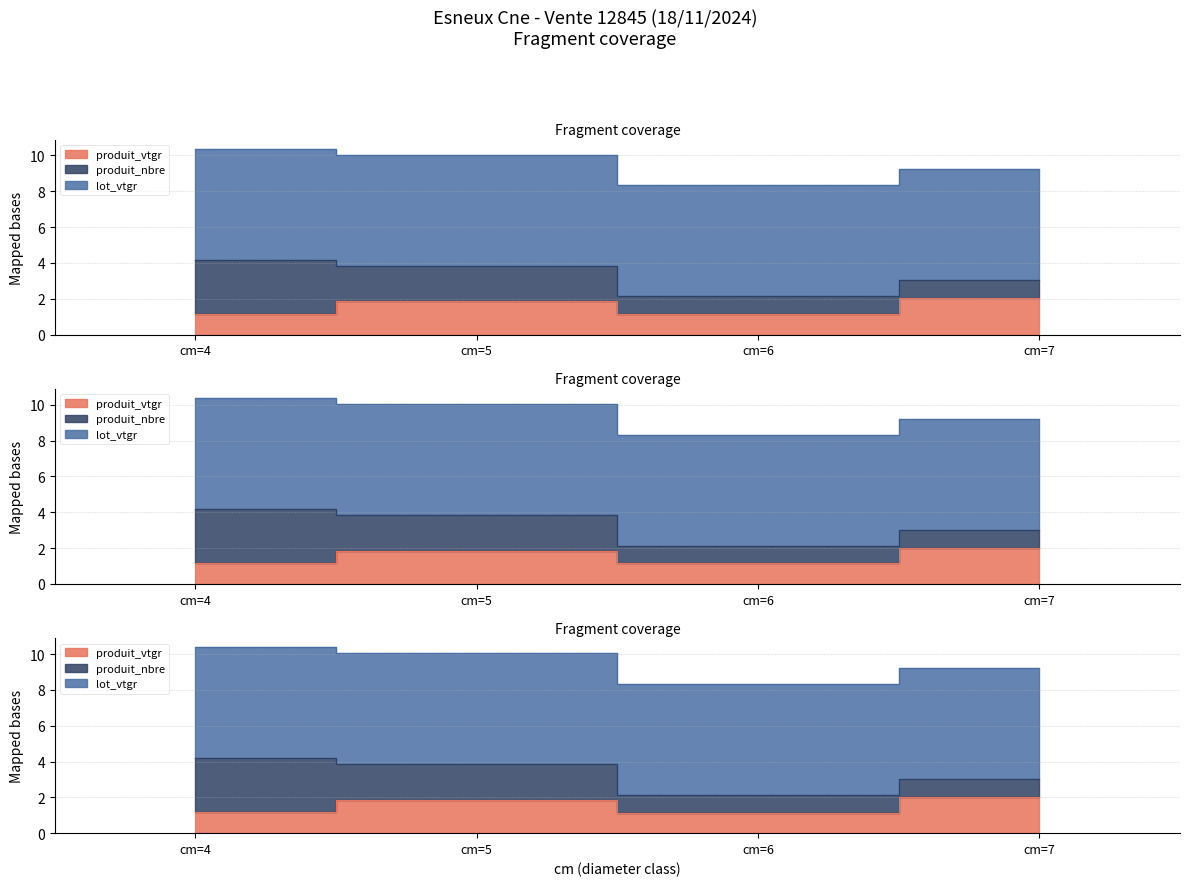

Between cm=5 and cm=4, which is larger?

cm=5